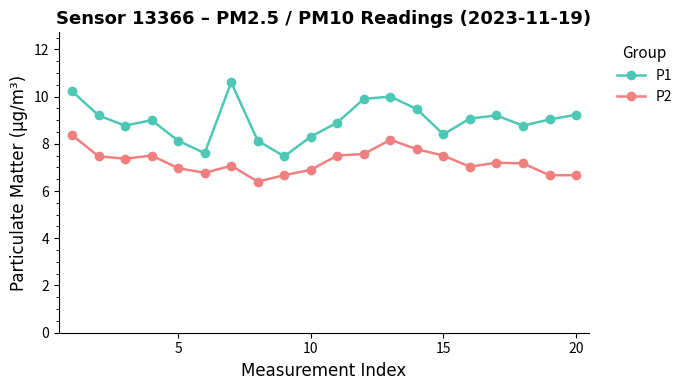

Which series has the largest range (max minus min)?

P1